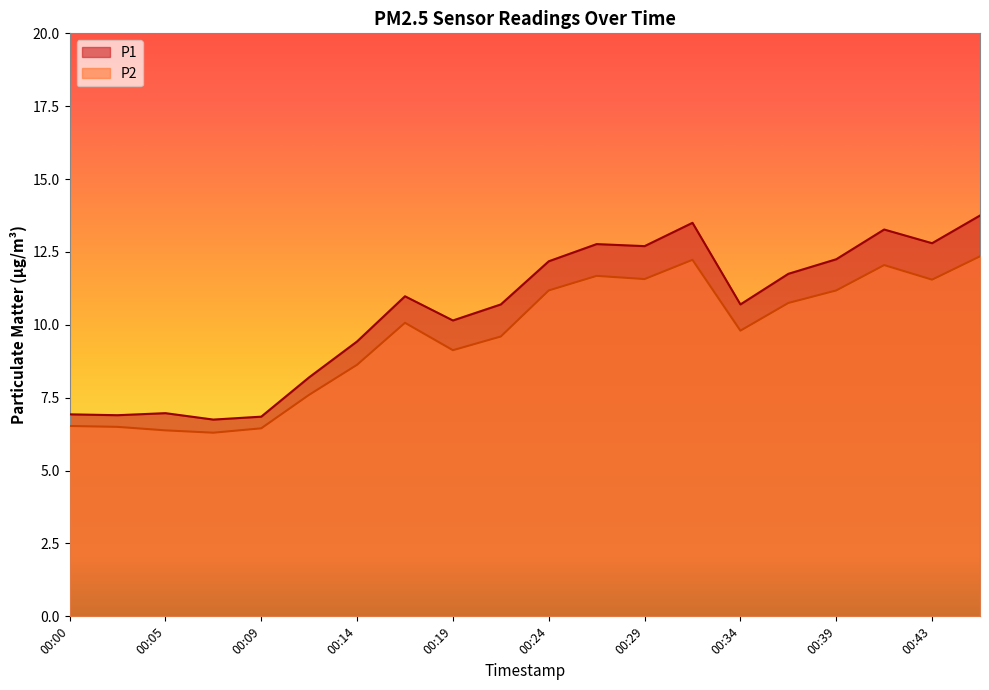

Reading left to right, transcribe all the data shown in this chart.

P1: 00:00=6.9	00:02=6.9	00:05=7.0	00:07=6.8	00:09=6.8	00:12=8.2	00:14=9.4	00:17=11.0	00:19=10.2	00:22=10.7	00:24=12.2	00:26=12.8	00:29=12.7	00:31=13.5	00:34=10.7	00:36=11.8	00:39=12.2	00:41=13.3	00:43=12.8	00:46=13.8
P2: 00:00=6.5	00:02=6.5	00:05=6.4	00:07=6.3	00:09=6.5	00:12=7.6	00:14=8.6	00:17=10.1	00:19=9.1	00:22=9.6	00:24=11.2	00:26=11.7	00:29=11.6	00:31=12.2	00:34=9.8	00:36=10.8	00:39=11.2	00:41=12.1	00:43=11.6	00:46=12.3